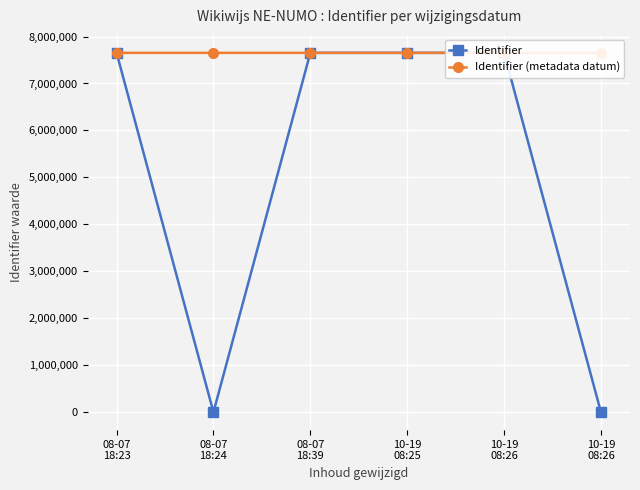

Count the Identifier (metadata datum) values in the range 7652128 to 7652132.

5